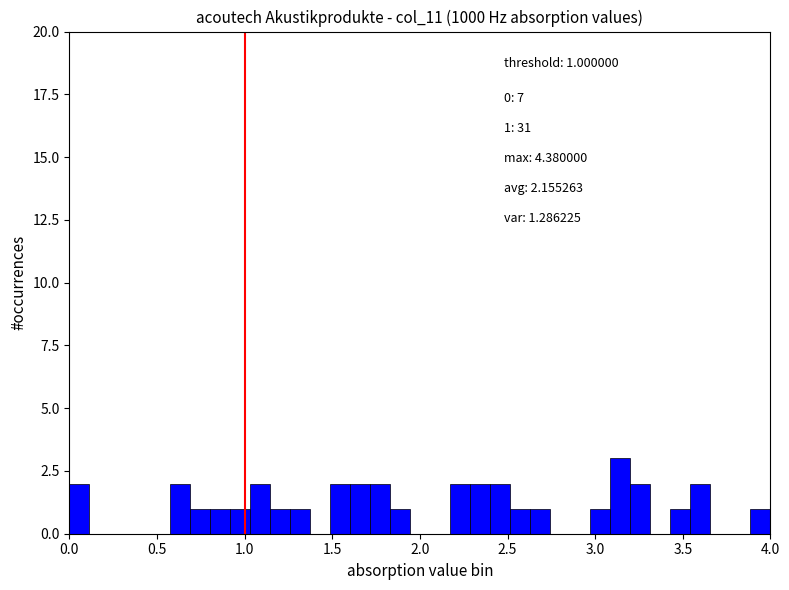

Around what value on the x-axis is the tallest bar? Give the approximate position of its centre, as read against the axis.

3.15